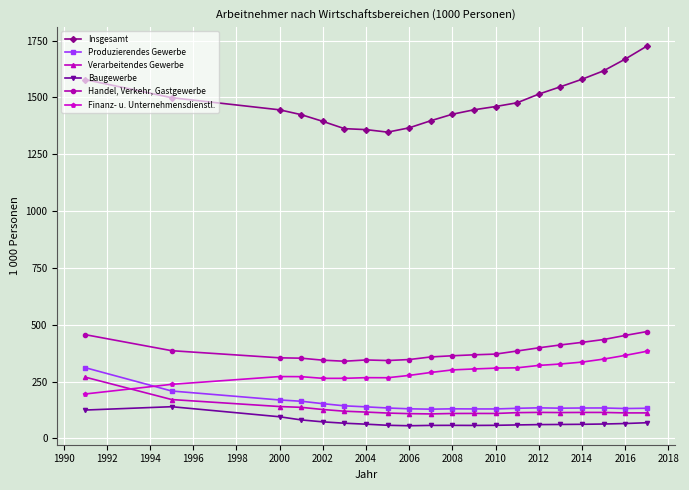

What is the difference between the second highest and second lowest values in the Insgesamt series?

310.0